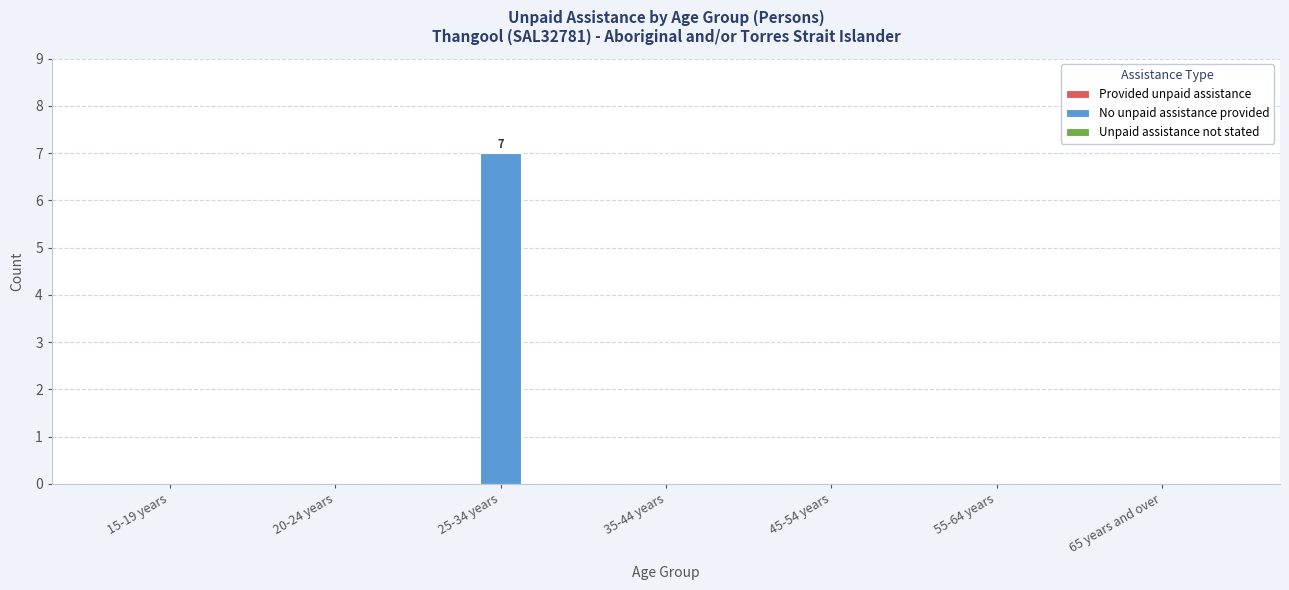

Which has a higher value, 25-34 years or 15-19 years?

25-34 years